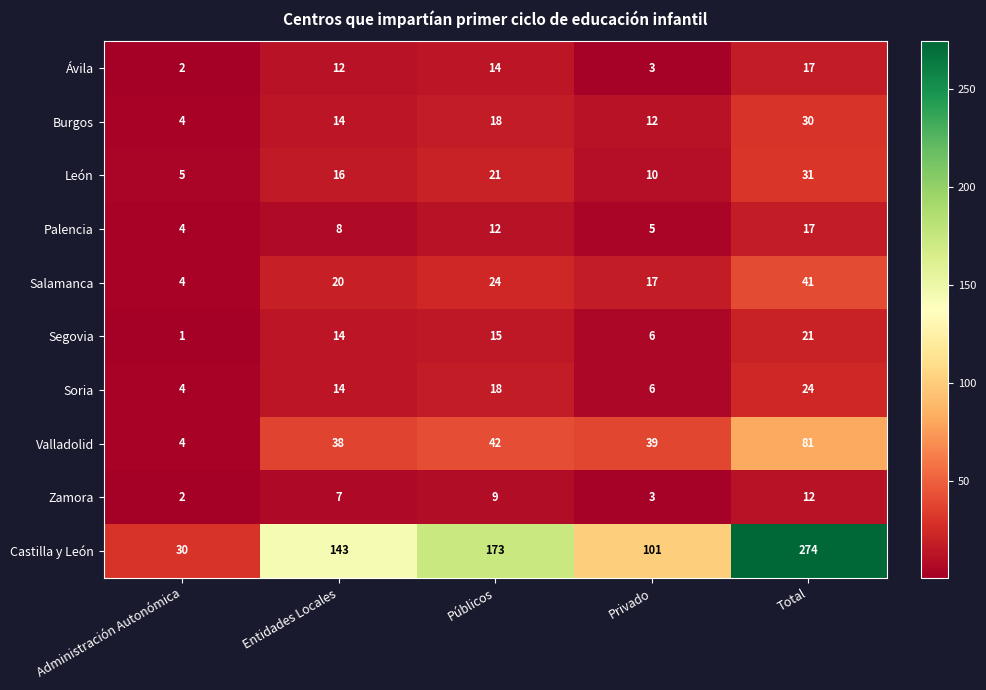

At which category does the chart reach its peak across all series?

Total